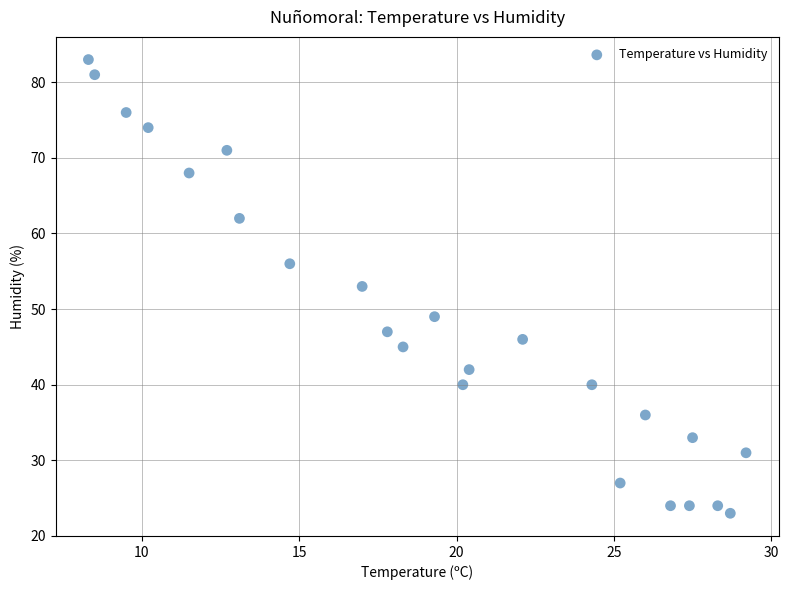

What is the range of Y values (max minus min)?

60